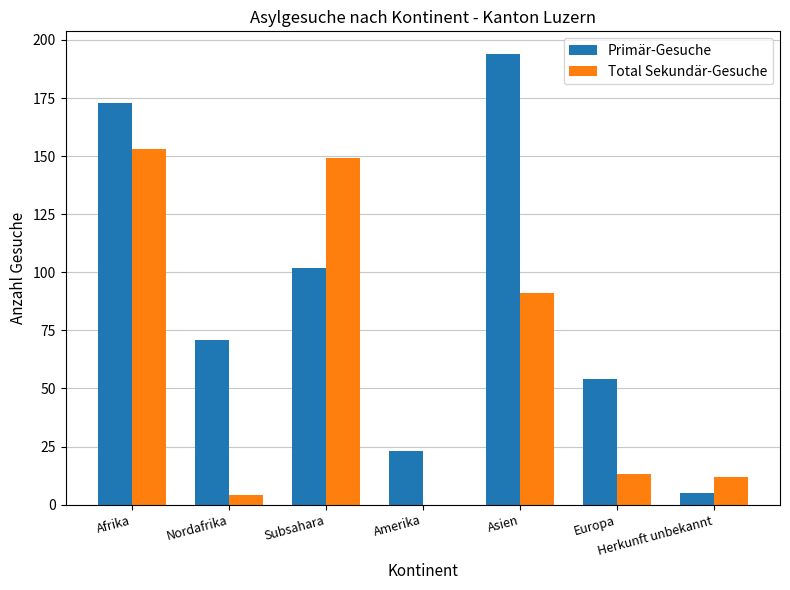

What is the greatest value displayed?

194